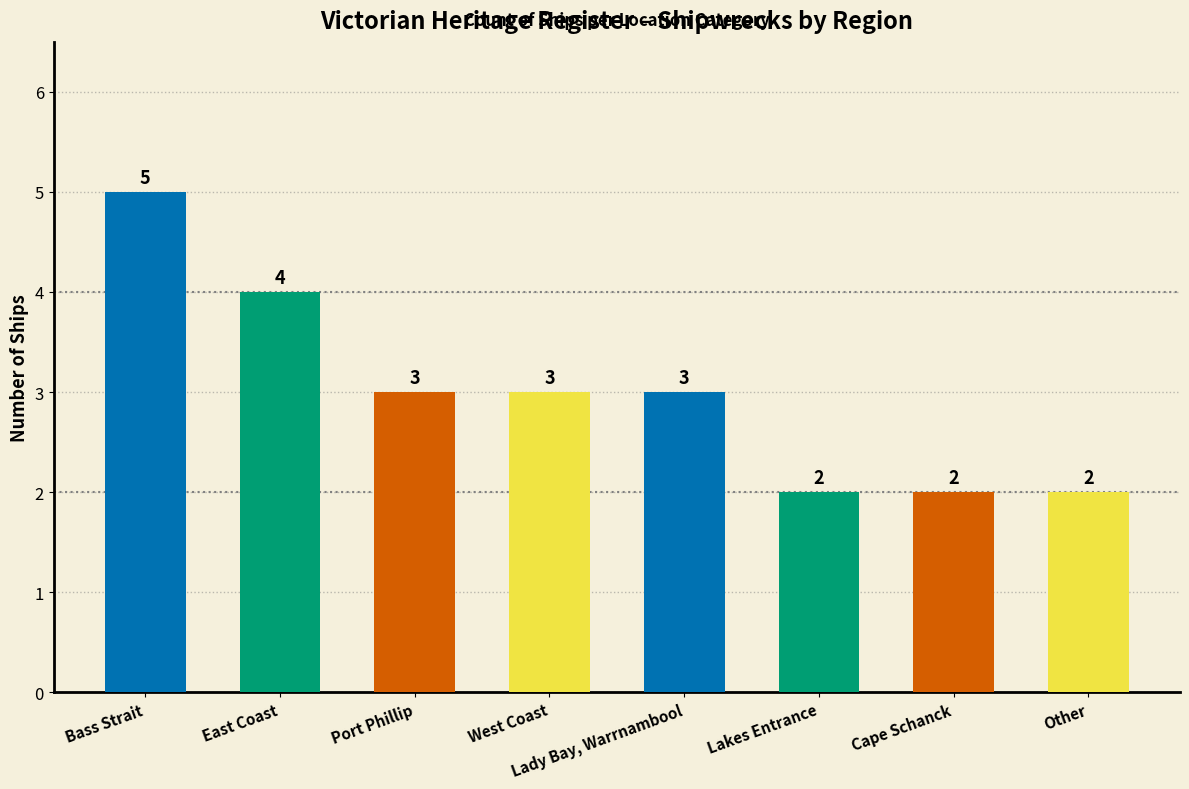

Reading left to right, list all the values displayed in this chart.

Bass Strait=5	East Coast=4	Port Phillip=3	West Coast=3	Lady Bay, Warrnambool=3	Lakes Entrance=2	Cape Schanck=2	Other=2